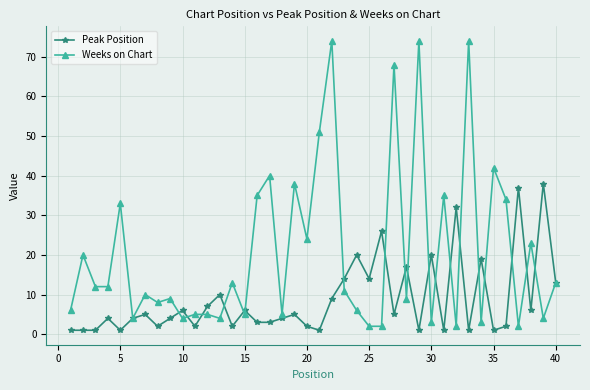

What is the greatest value displayed?

74